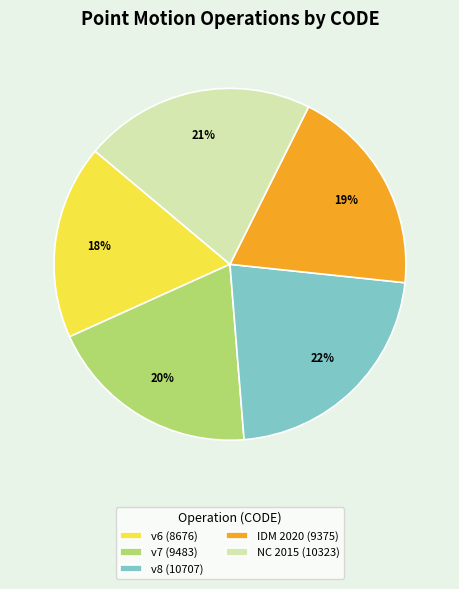

Combined, do v6 (8676) and v8 (10707) account for over 50%?

No